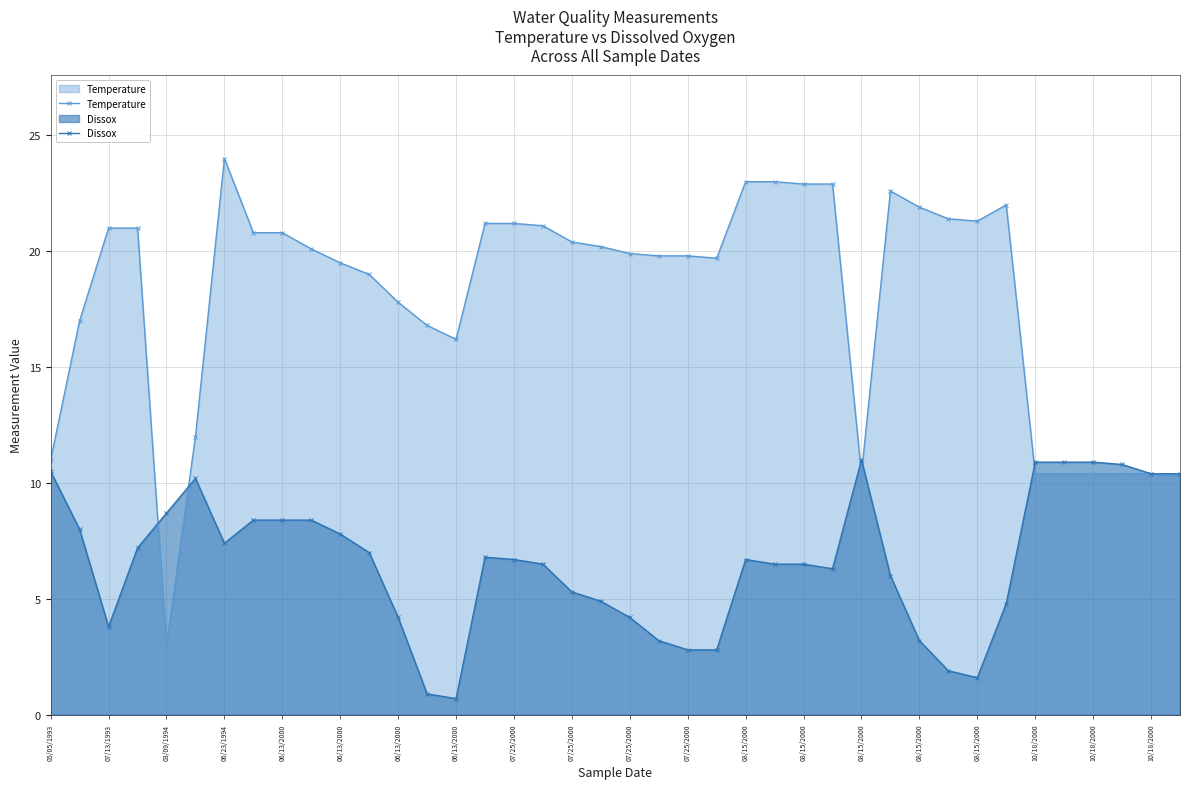

Does the chart have visible grid lines?

Yes